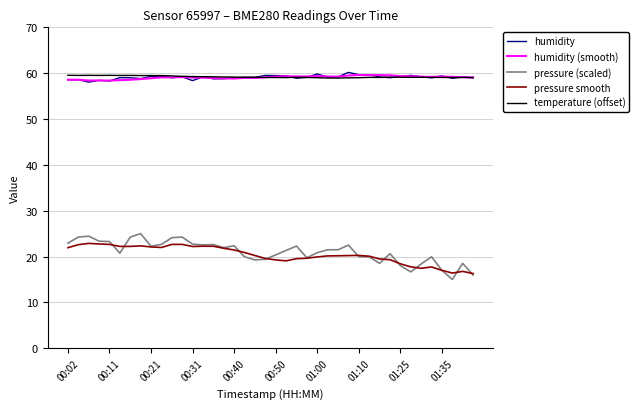

Which series has the largest range (max minus min)?

pressure (scaled)